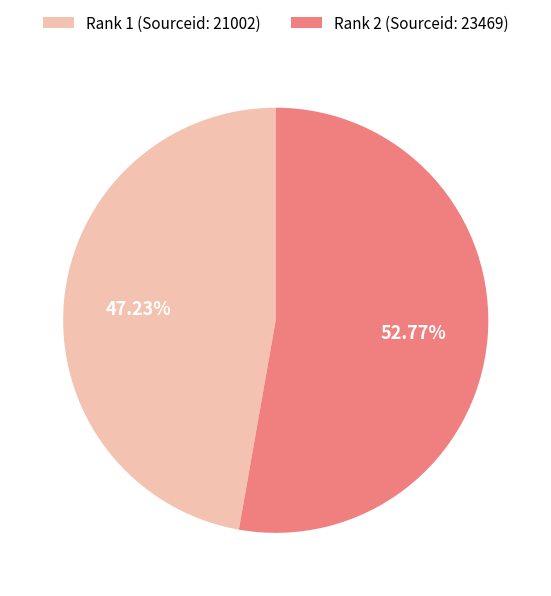

What is the smallest slice in the pie chart?

Rank 1 (Sourceid: 21002)